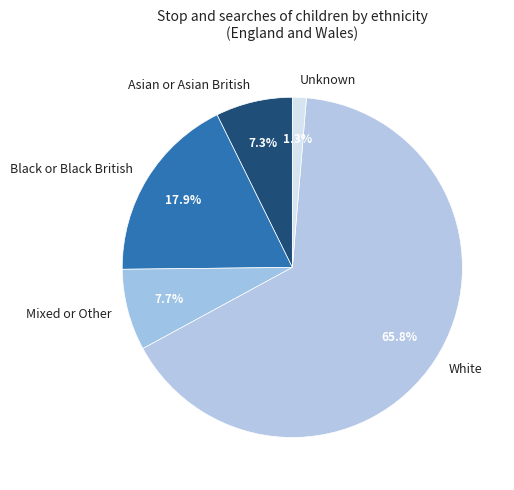

Which category has the smallest portion of the pie?

Unknown